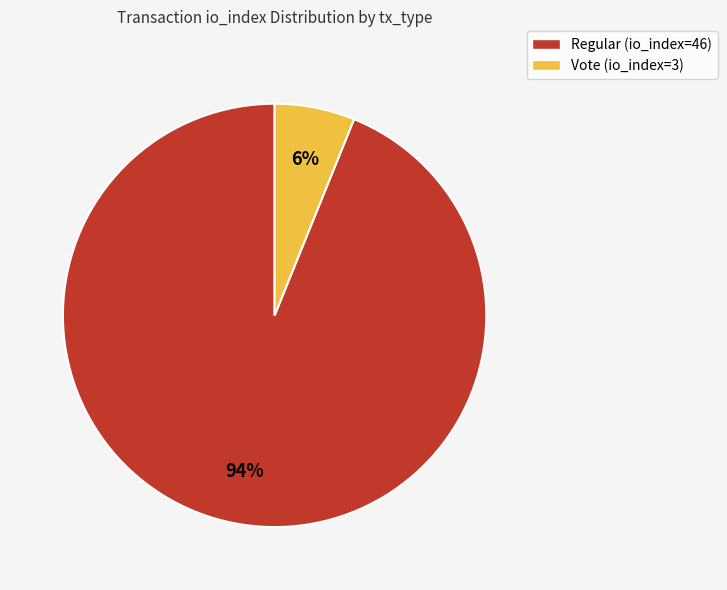

Is it true that Vote (io_index=3) is 6% of the pie?

True